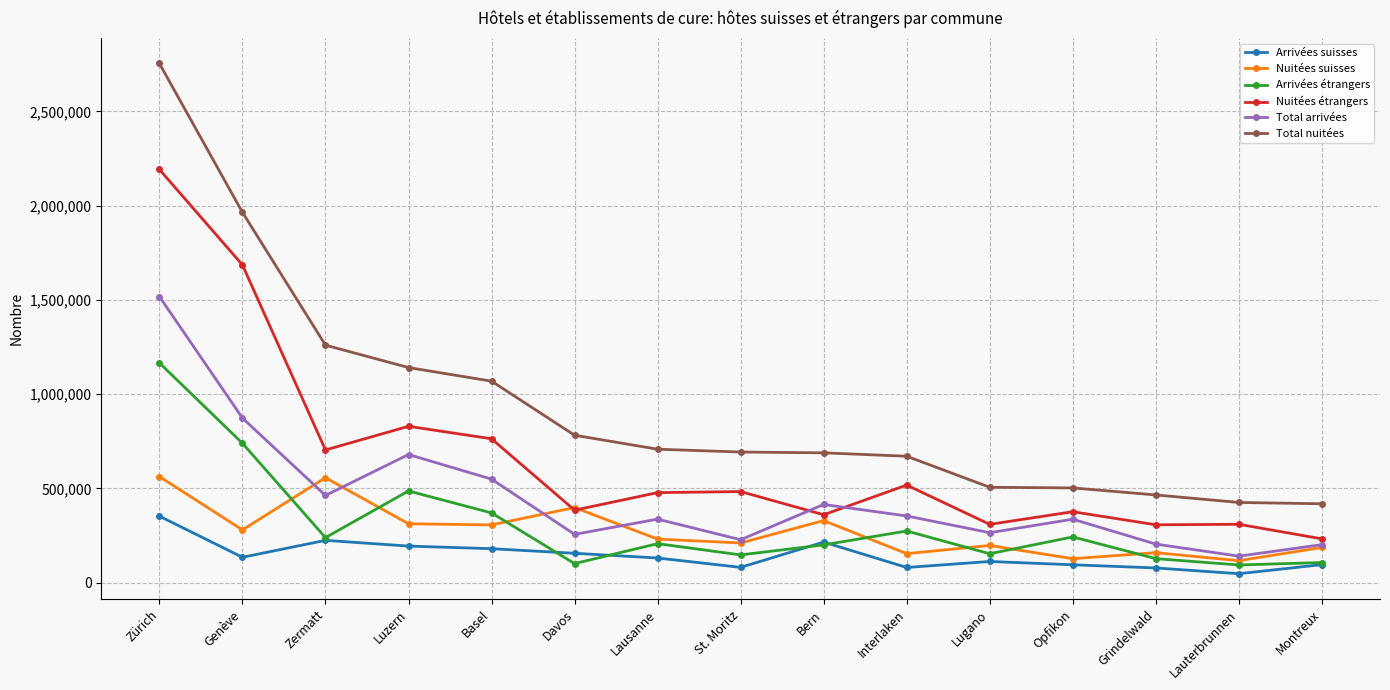

Does the chart display data point markers on the line(s)?

Yes